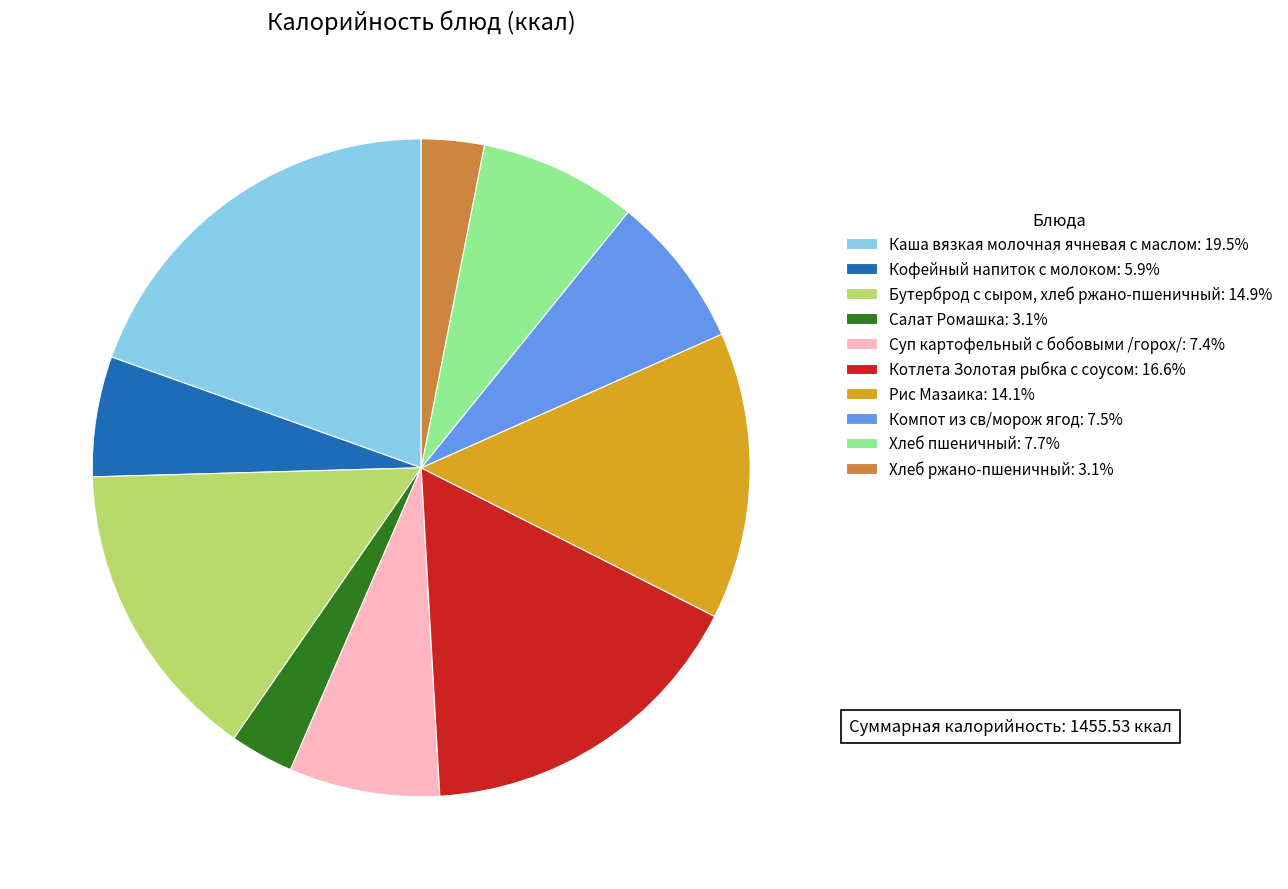

Approximately how many times larger is the value at Бутерброд с сыром, хлеб ржано-пшеничный: 14.9% compared to Суп картофельный с бобовыми /горох/: 7.4%?

2.0